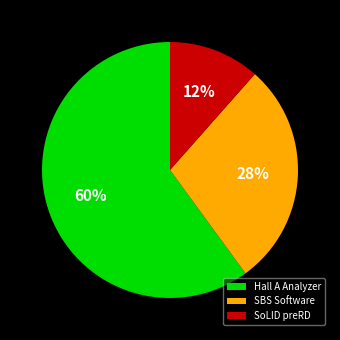

Is it true that SoLID preRD is 19% of the pie?

False